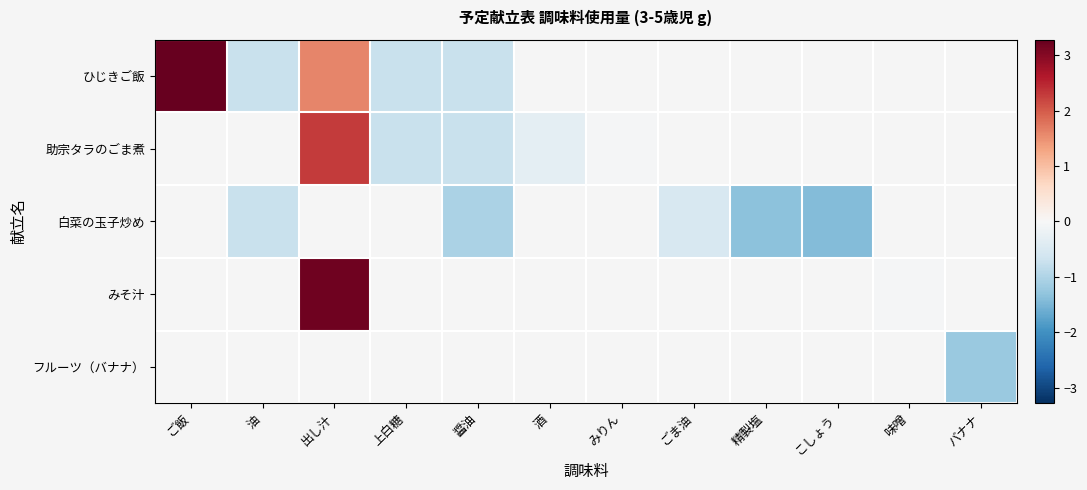

What is the difference between the maximum and minimum values in the ひじきご飯 series?

4.0